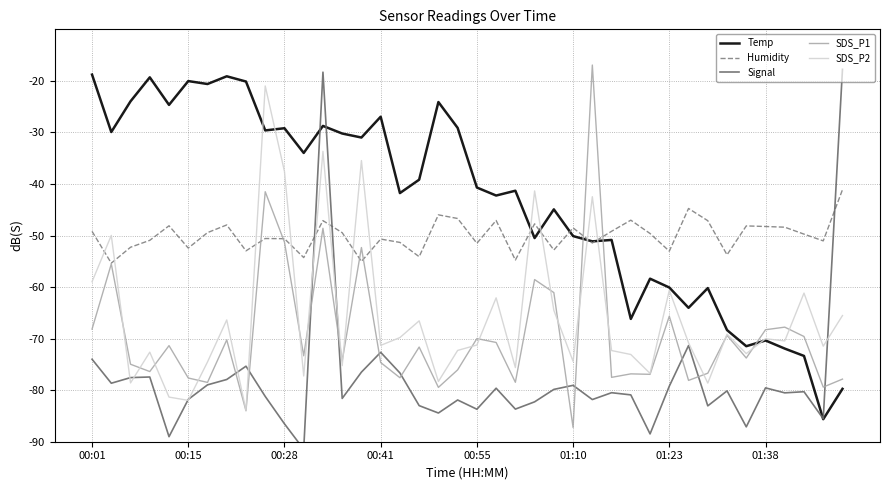

Which series has the largest total across all categories?

Temp